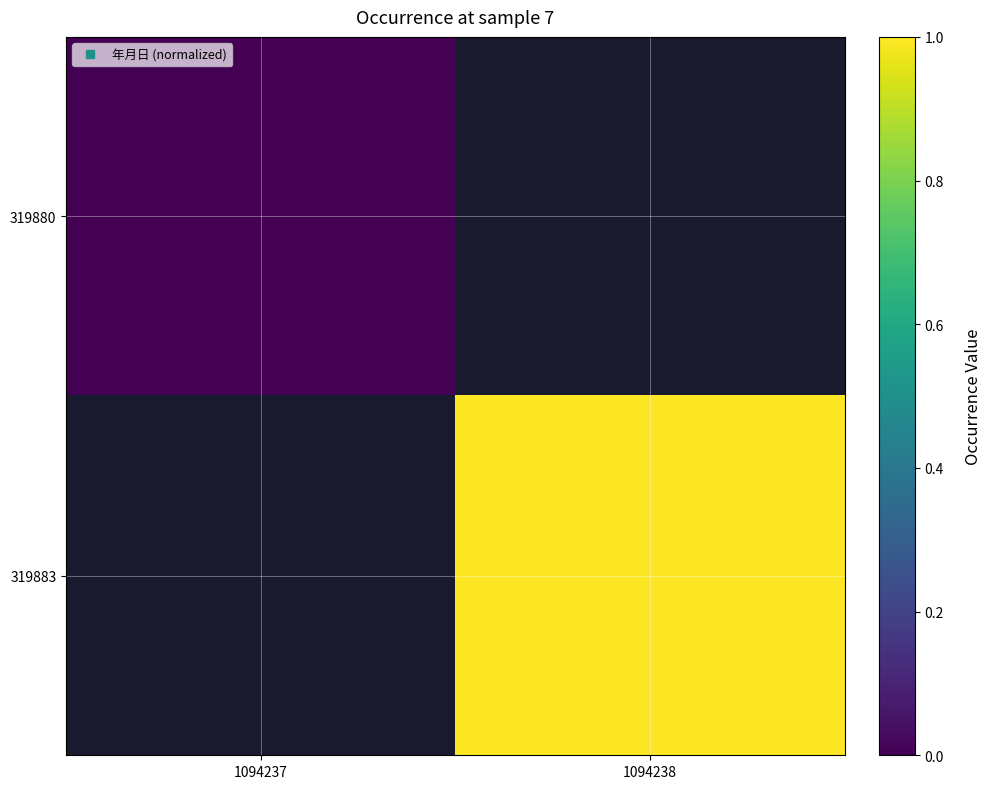

Which series has the widest spread of values?

319880